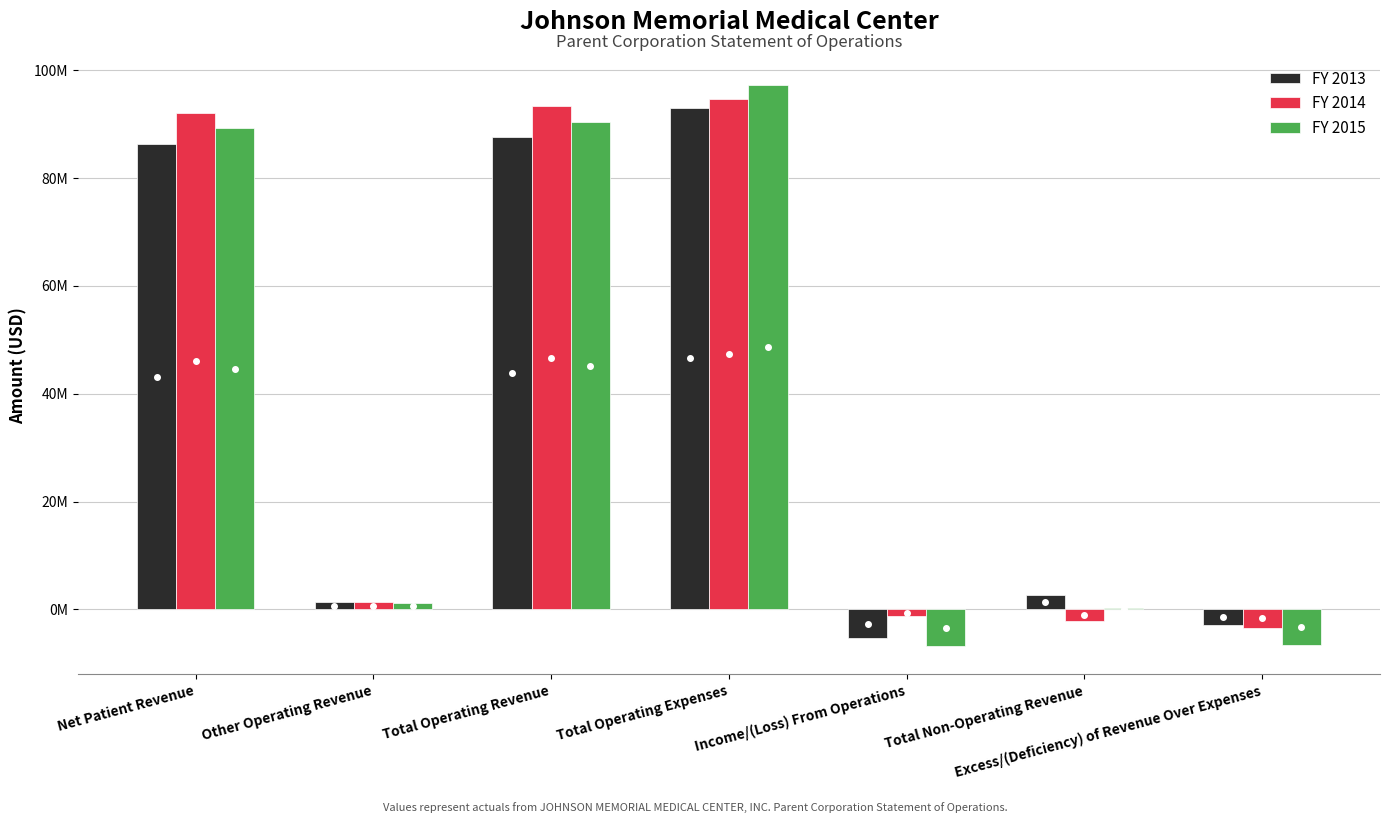

Which series has the largest total across all categories?

FY 2014